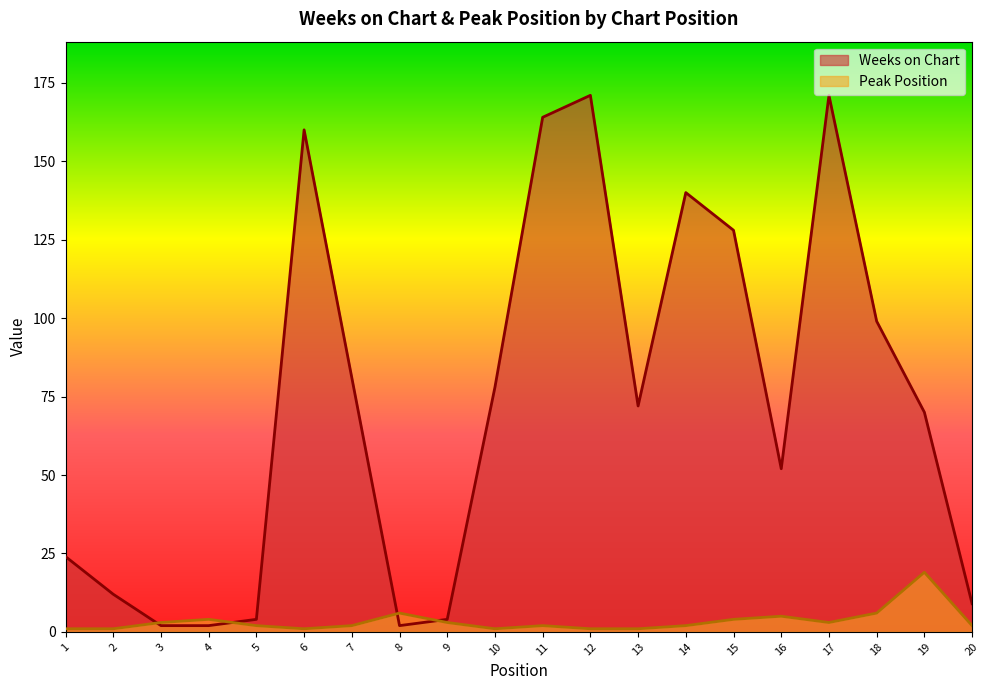

Is it true that Peak Position equals 1 at 10?

True